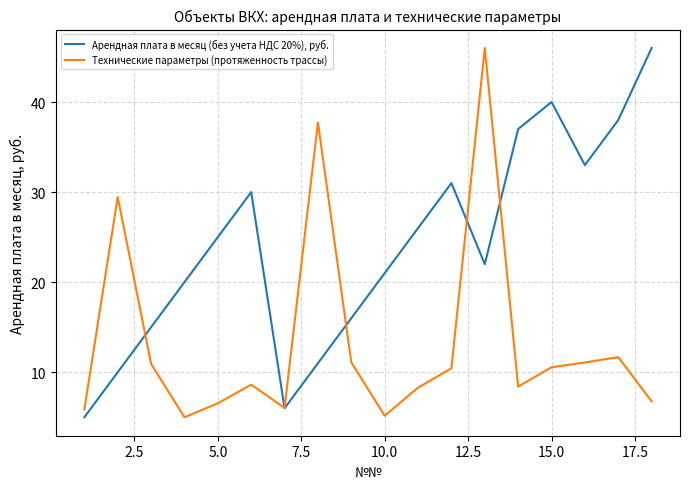

List the series in order of their overall mean, highest first.

Арендная плата в месяц (без учета НДС 20%), руб., Технические параметры (протяженность трассы)